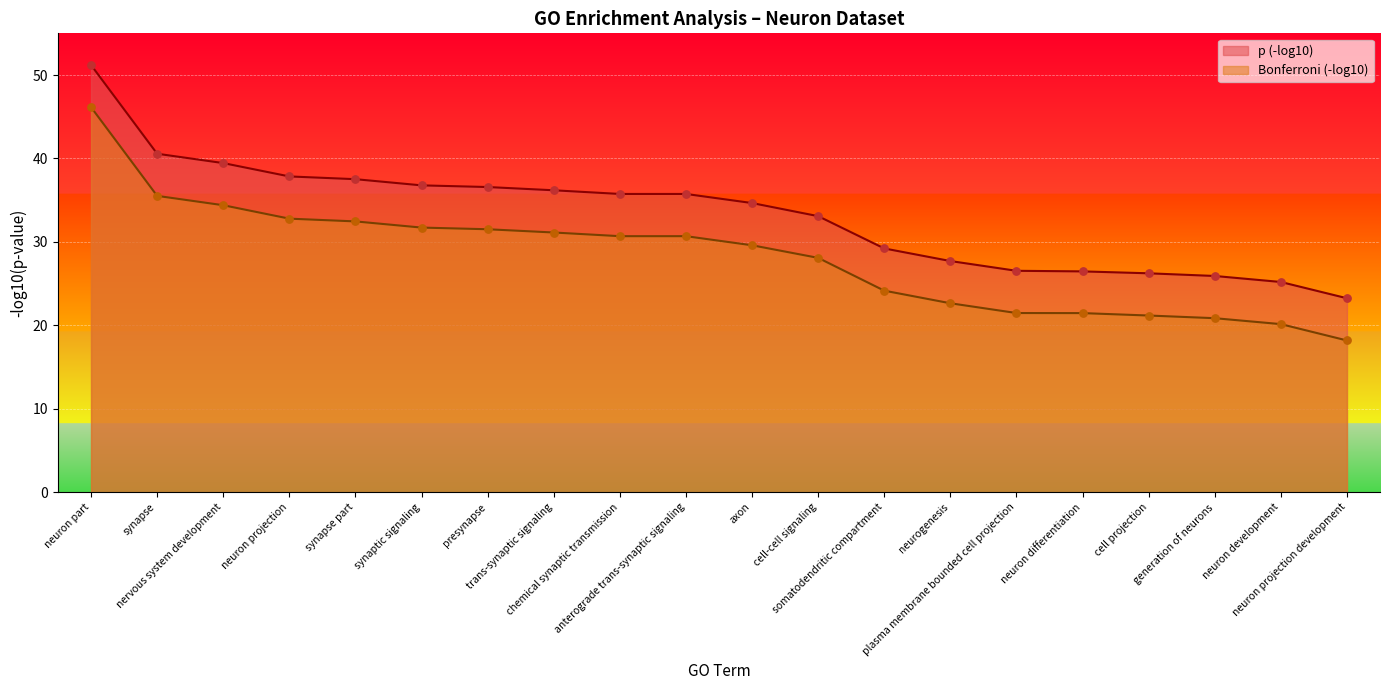

Which series has the largest total across all categories?

p (-log10)